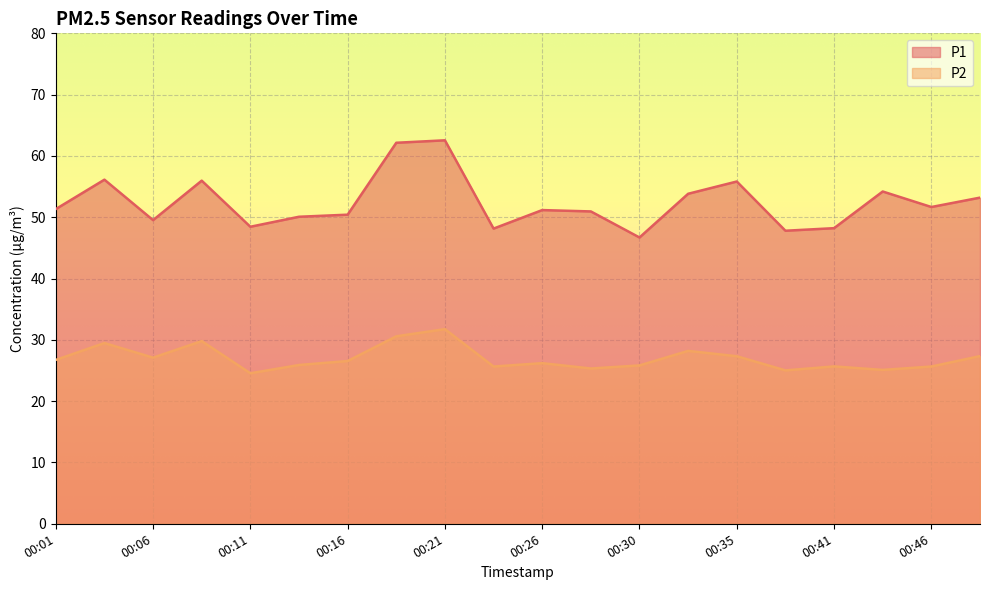

The P2 series shows 28.2 at 00:33. True or false?

True